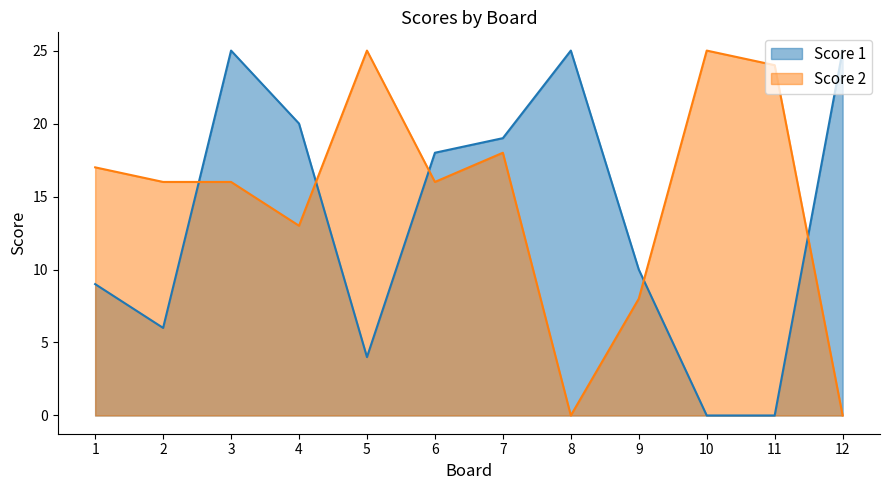

At which label is Score 1 closest to 12?

9